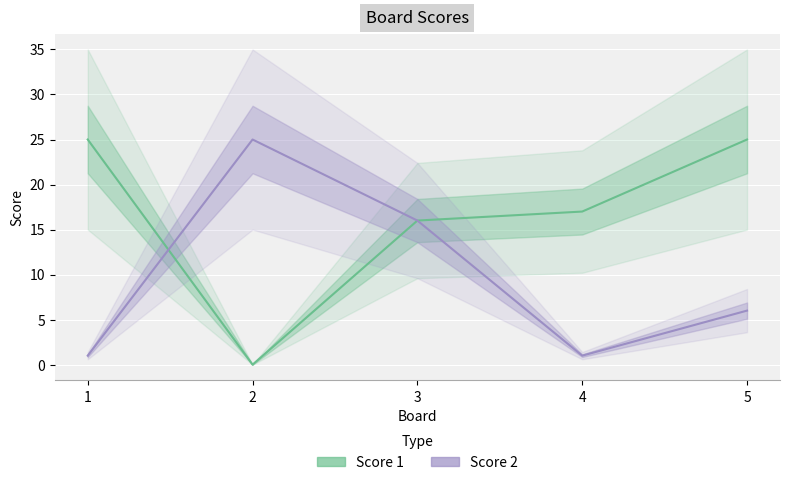

How many values in the Score 1 series are below 17?

2